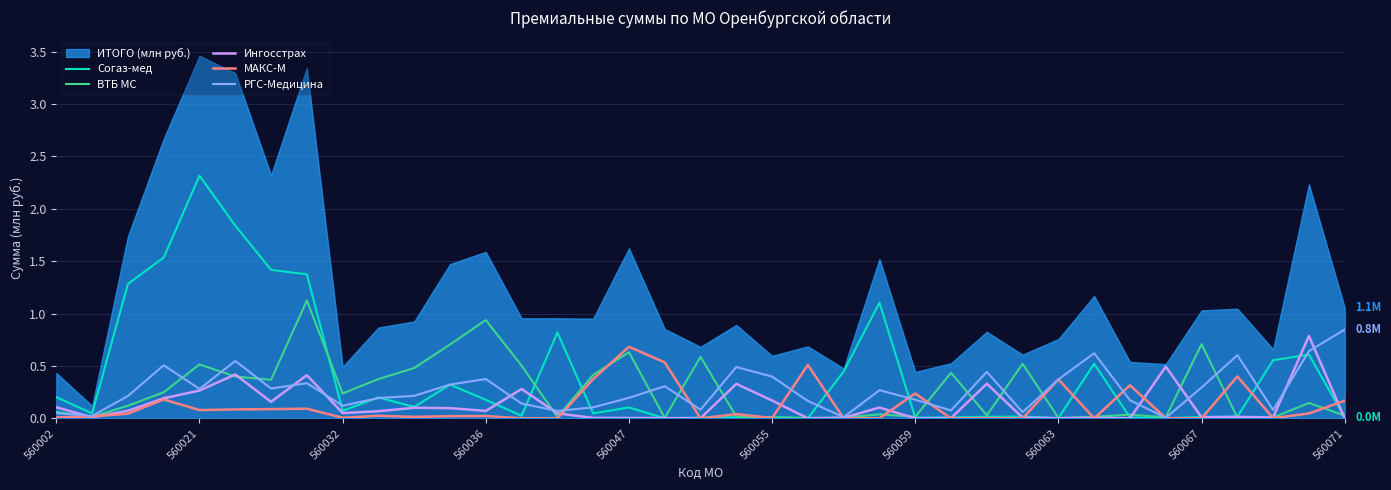

How many data points does each series have?

37